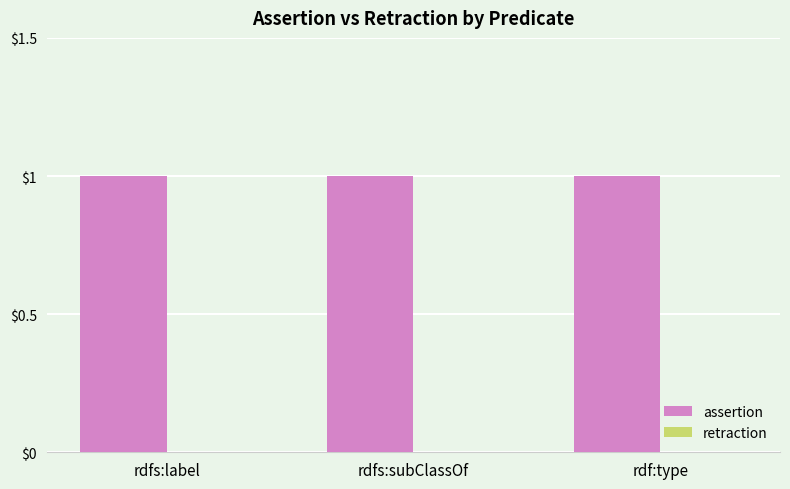

Read the assertion value at rdf:type.

1